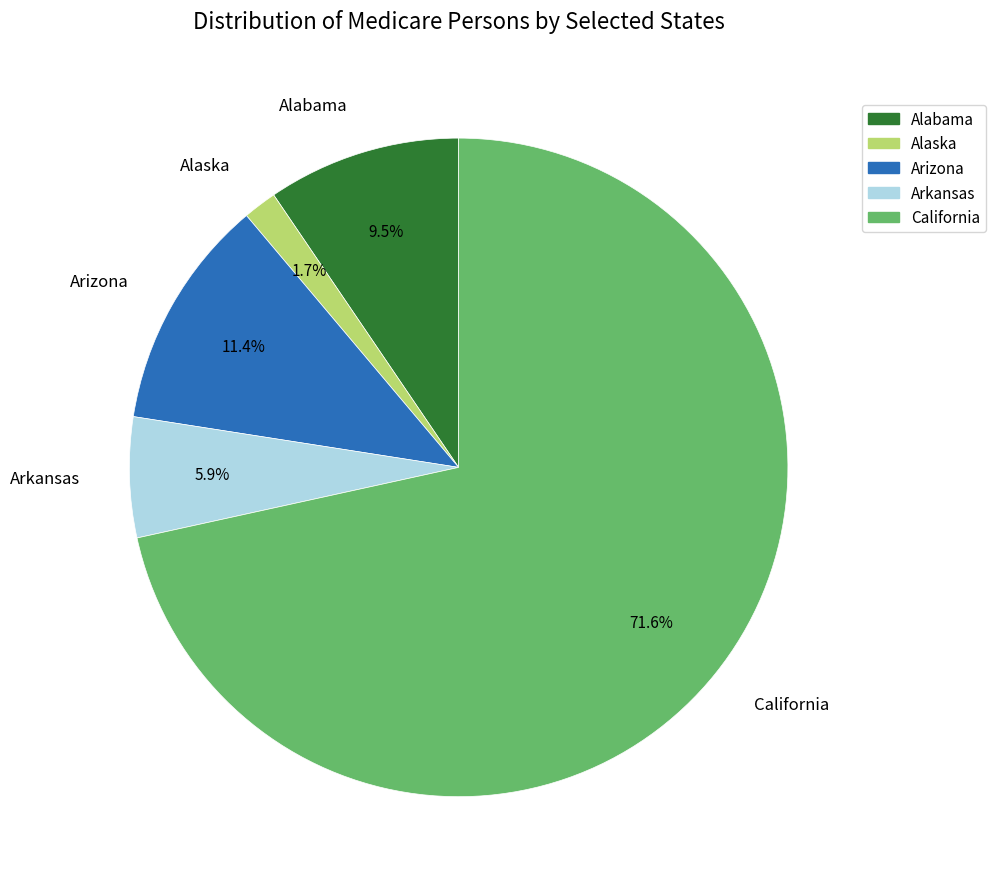

Is there a majority slice in this chart?

Yes